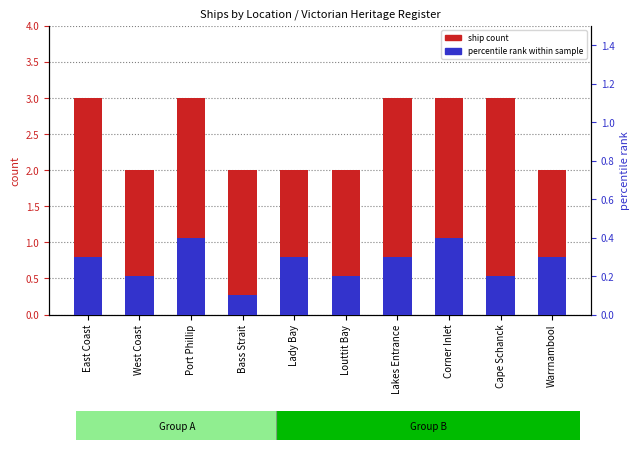

What position from the right is Louttit Bay?

5